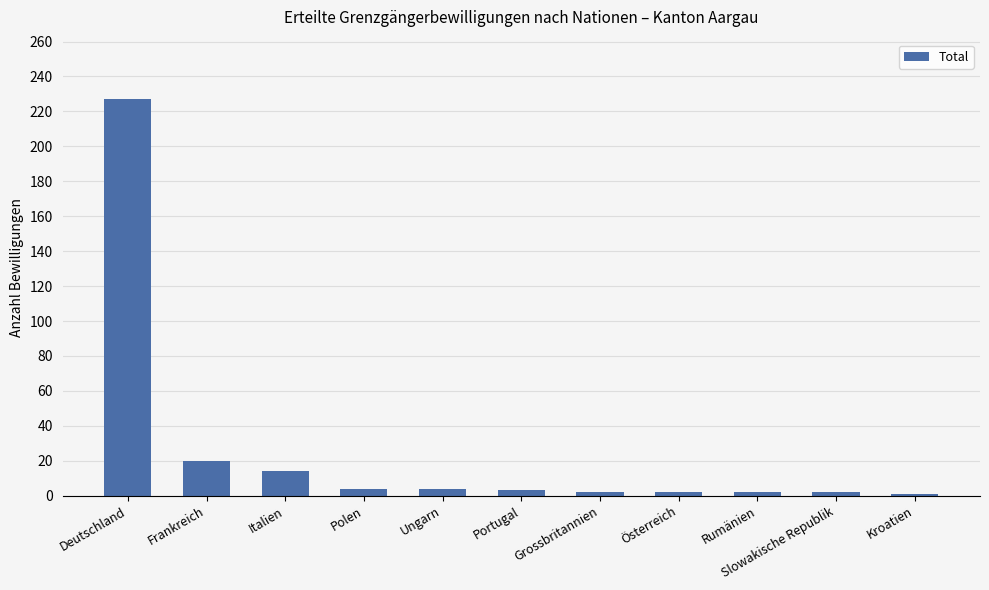

What is the change in value from Italien to Grossbritannien?

-12